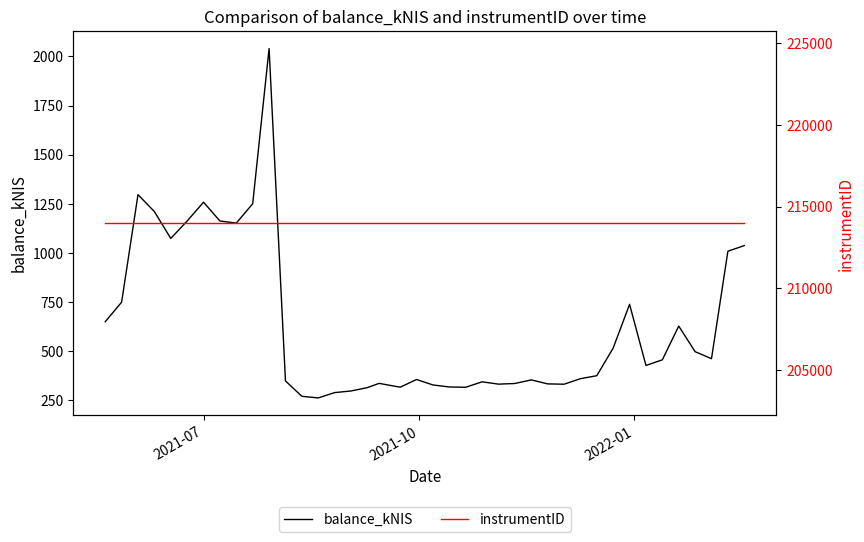

How many lines are shown in the chart?

2